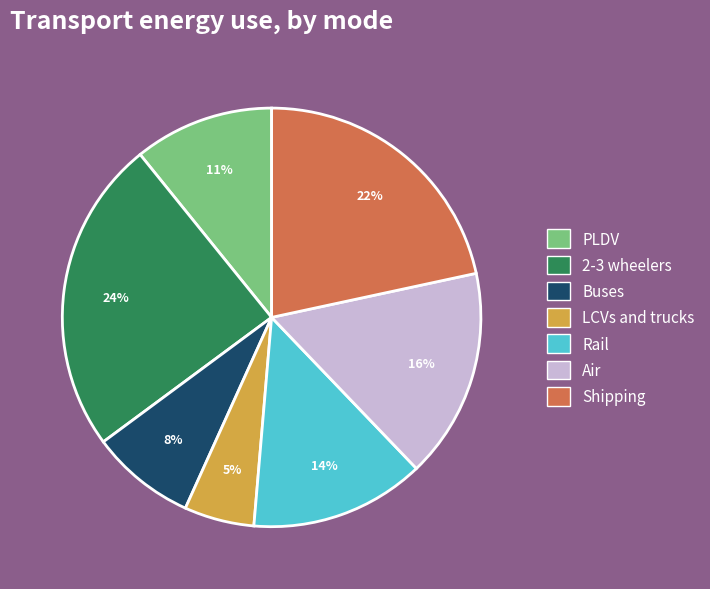

To the nearest percent, what is the average slice percentage?

14%